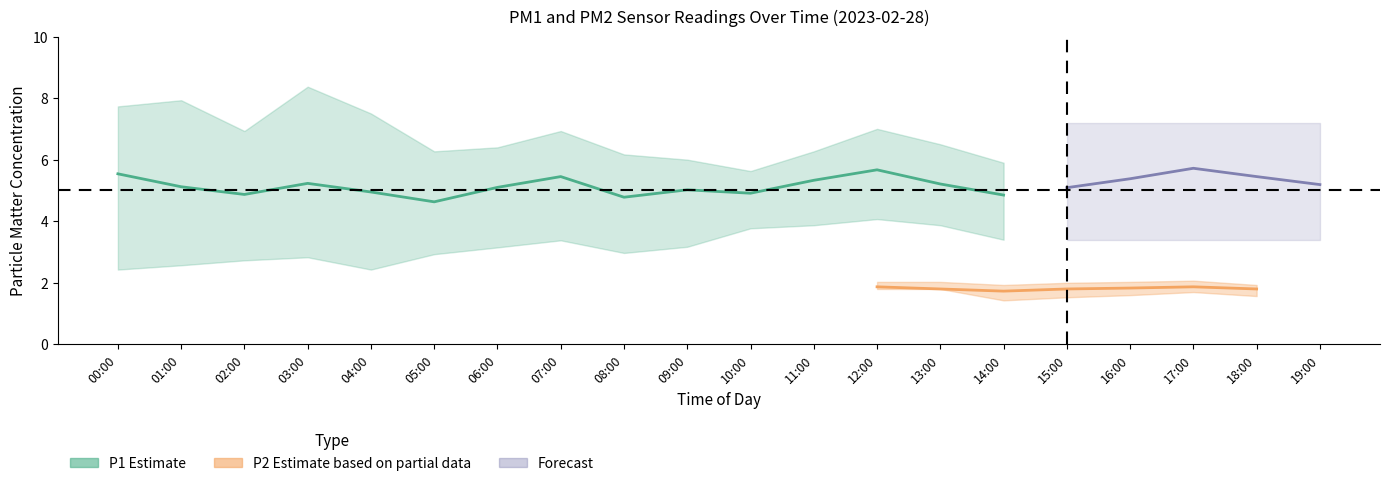

What is the difference between the maximum and minimum values in the P2 series?

0.3